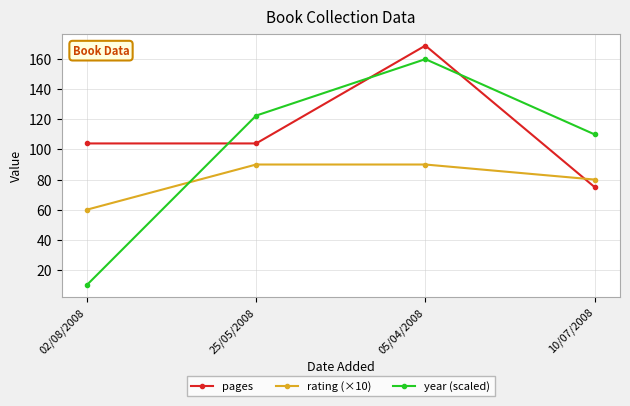

Where do rating (×10) and pages first cross each other?

05/04/2008 and 10/07/2008